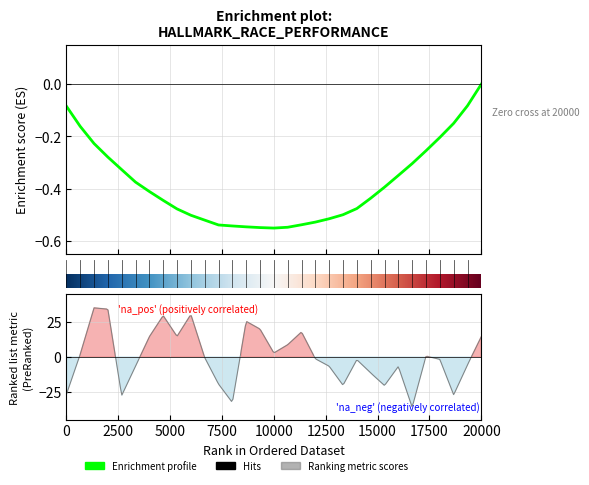

True or false: Total Laps and Average Speed intersect in this chart.

False